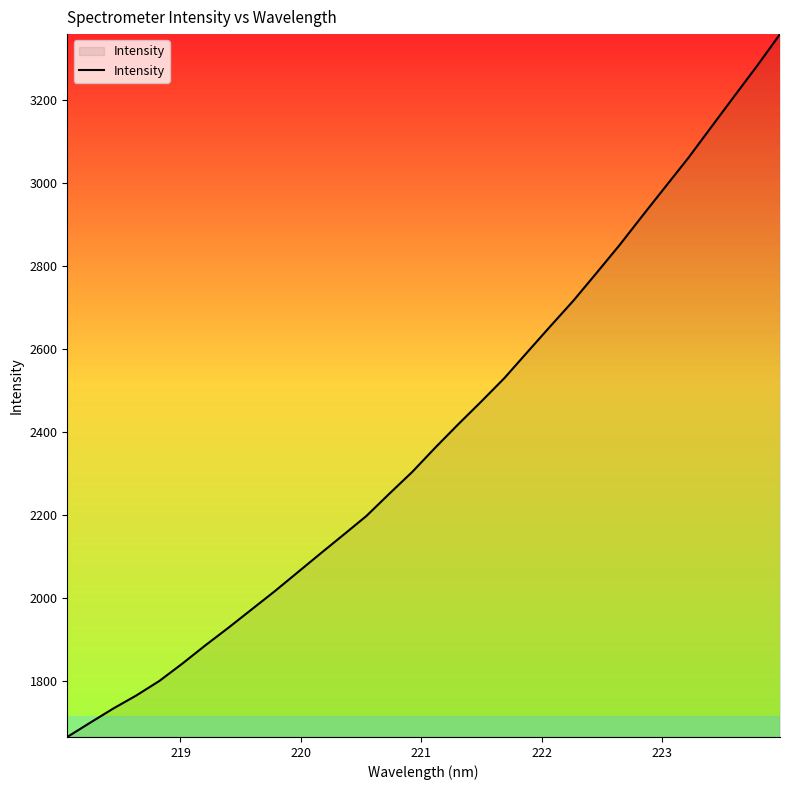

How many lines are shown in the chart?

1